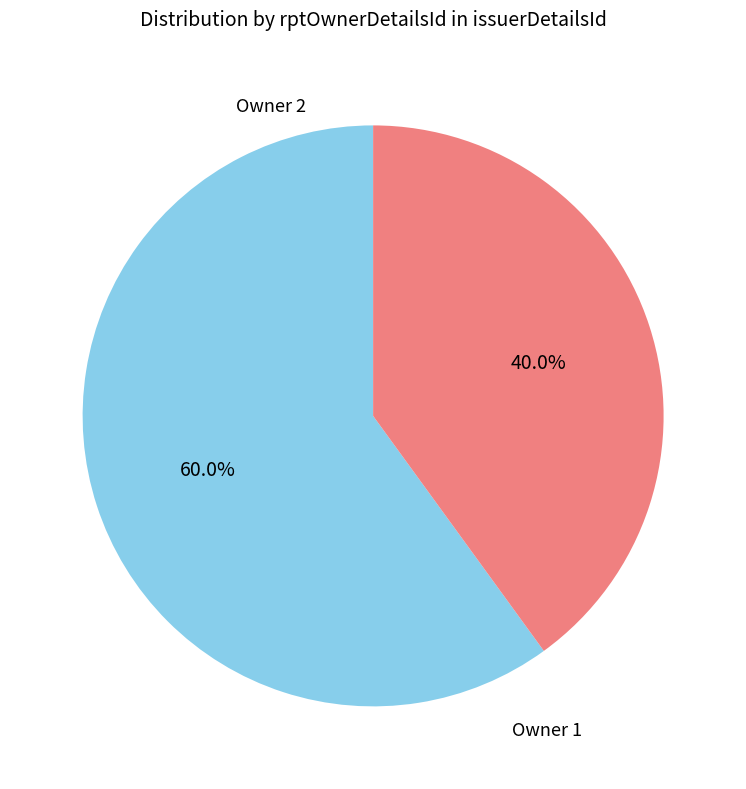

Is there a majority slice in this chart?

Yes